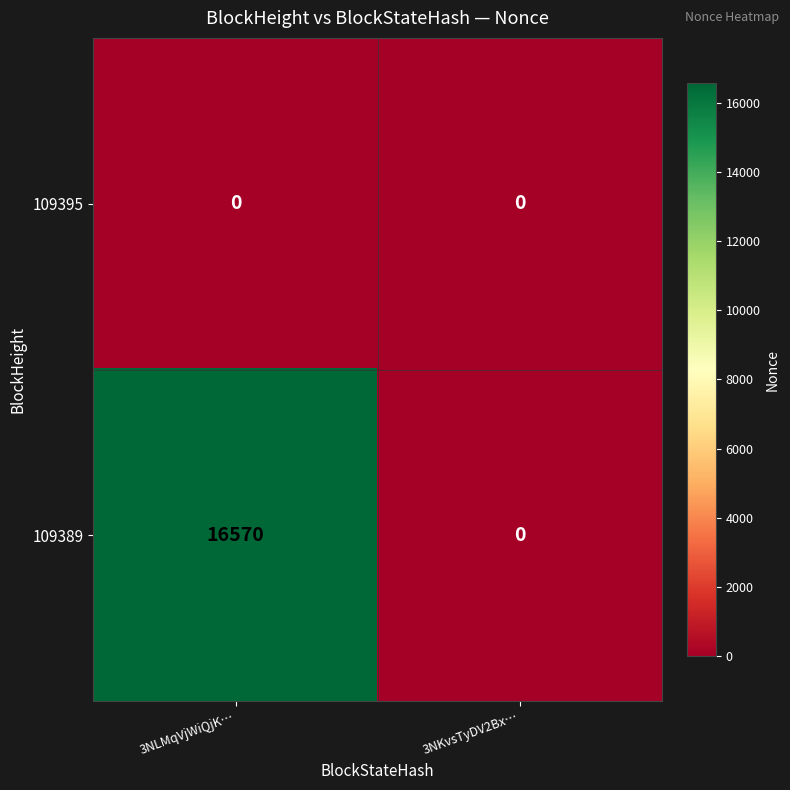

Rank the series by their maximum value, from highest to lowest.

109389, 109395